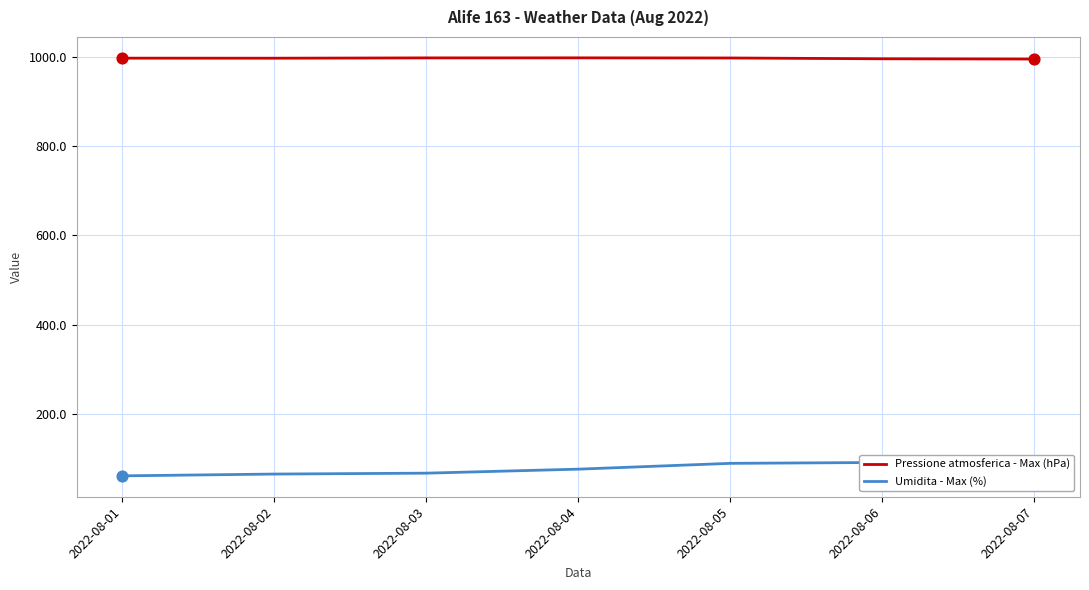

Which series has the largest total across all categories?

Pressione atmosferica - Max (hPa)